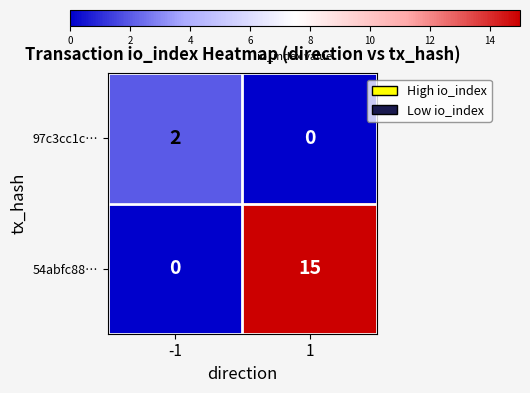

Reading left to right, transcribe all the data shown in this chart.

97c3cc1c…: -1=2	1=0
54abfc88…: -1=0	1=15